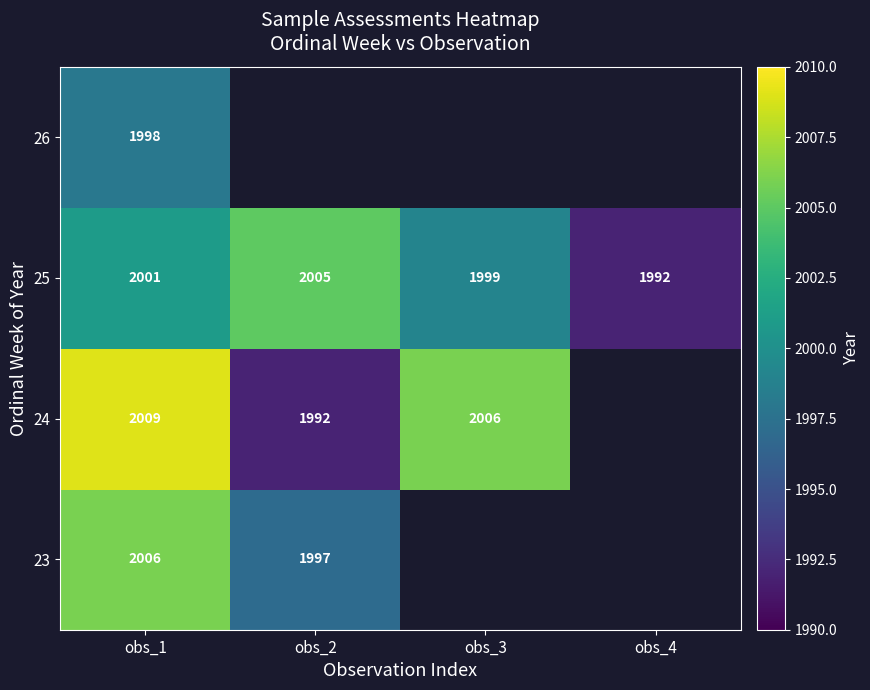

What is the lowest value of the 25 series?

1992